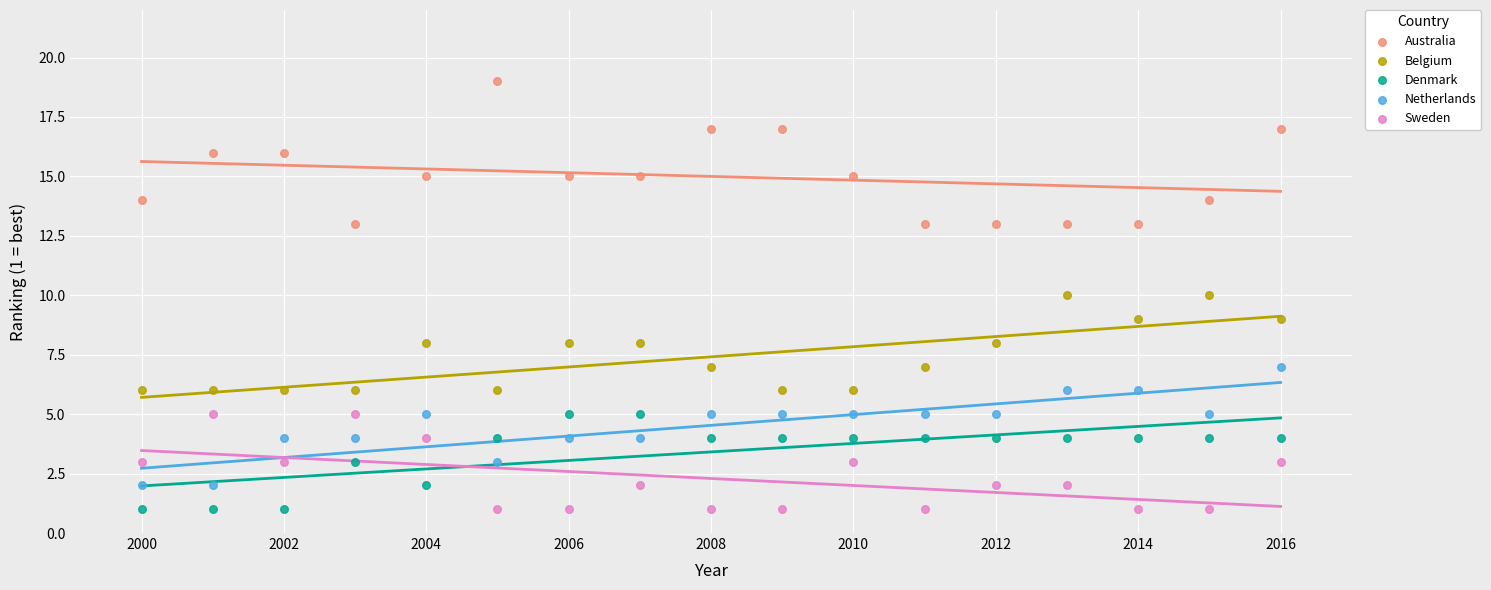

Across all data points, what is the range of Y values (max minus min)?

18